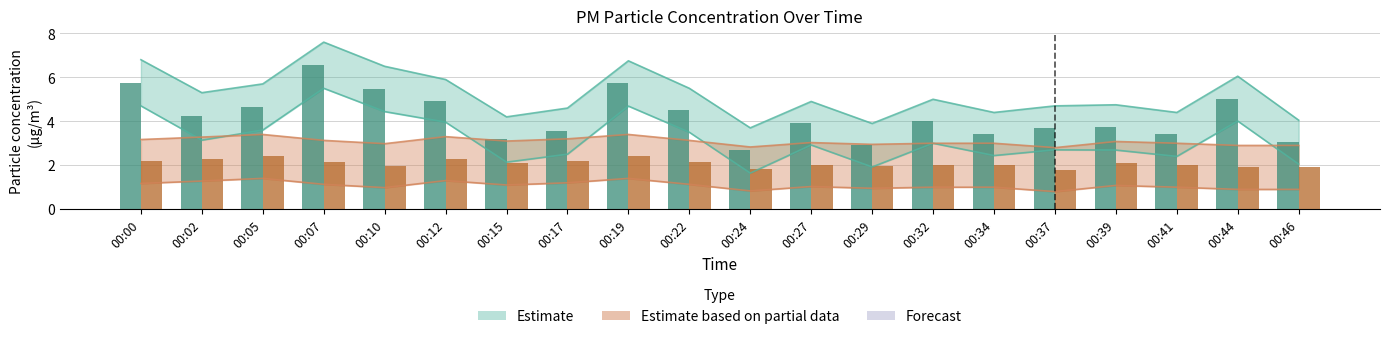

What is the value of the P1 readings bar at the 2nd from the left?

4.2